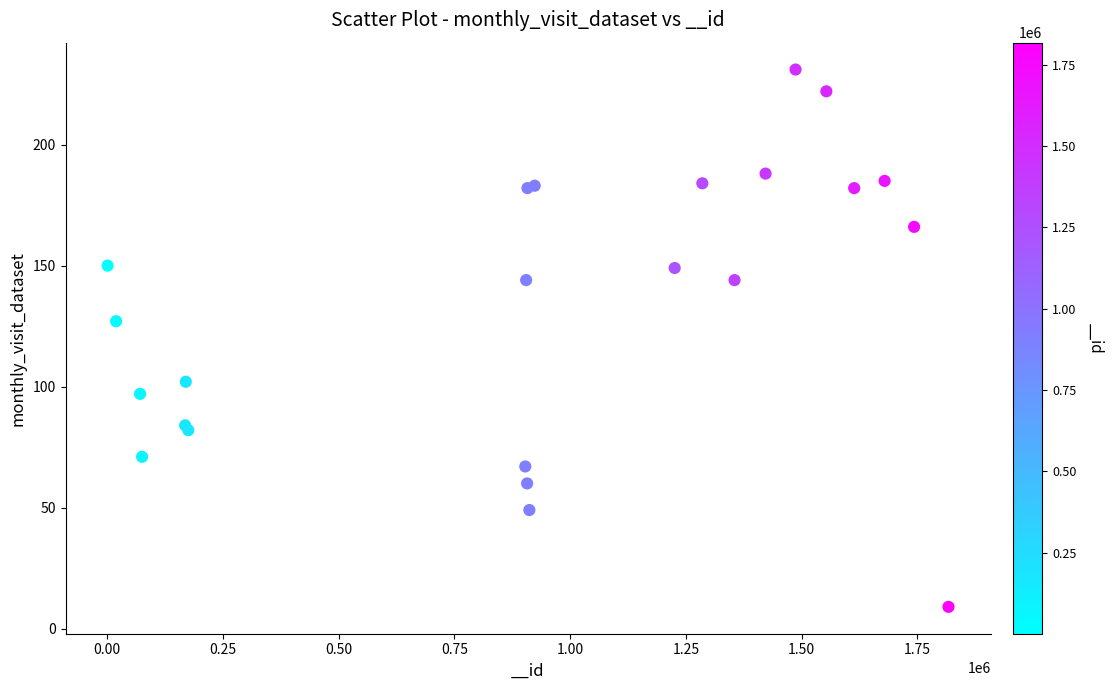

What Y value in the scatter plot is closest to 120?

127